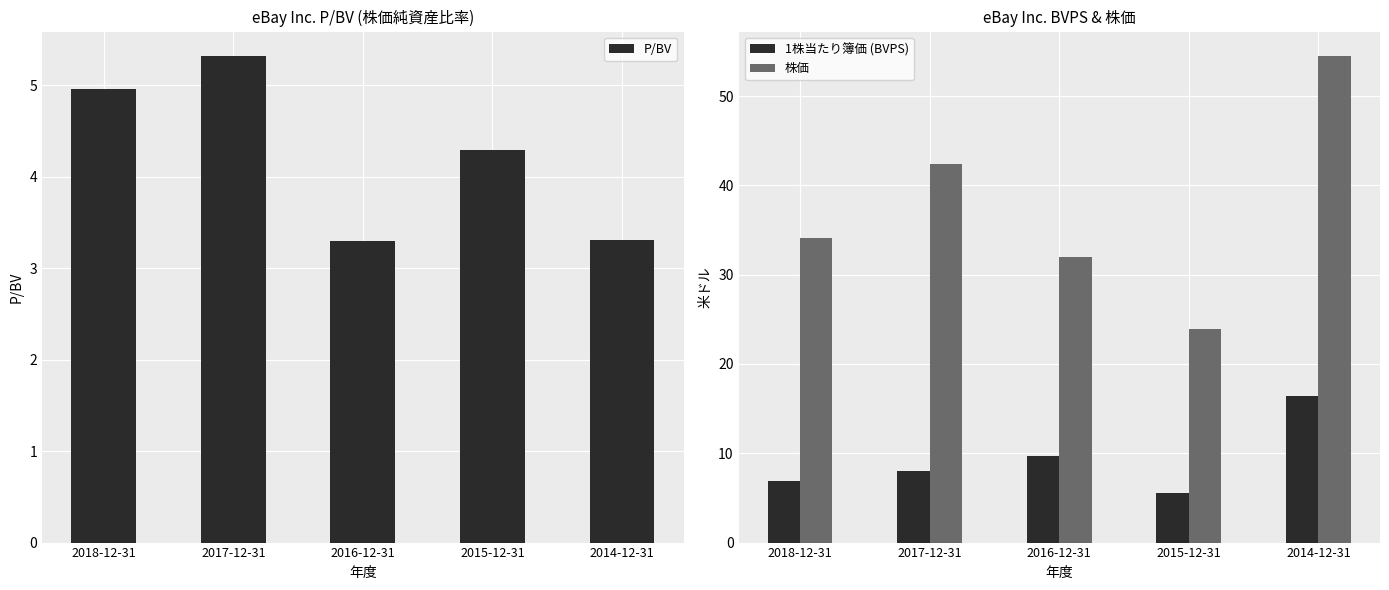

What is the spread (max minus min) of values at 2017-12-31?

37.0